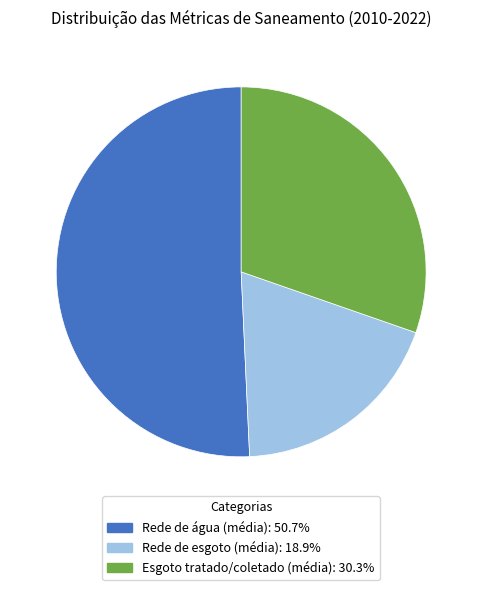

Does any single category account for the majority?

Yes